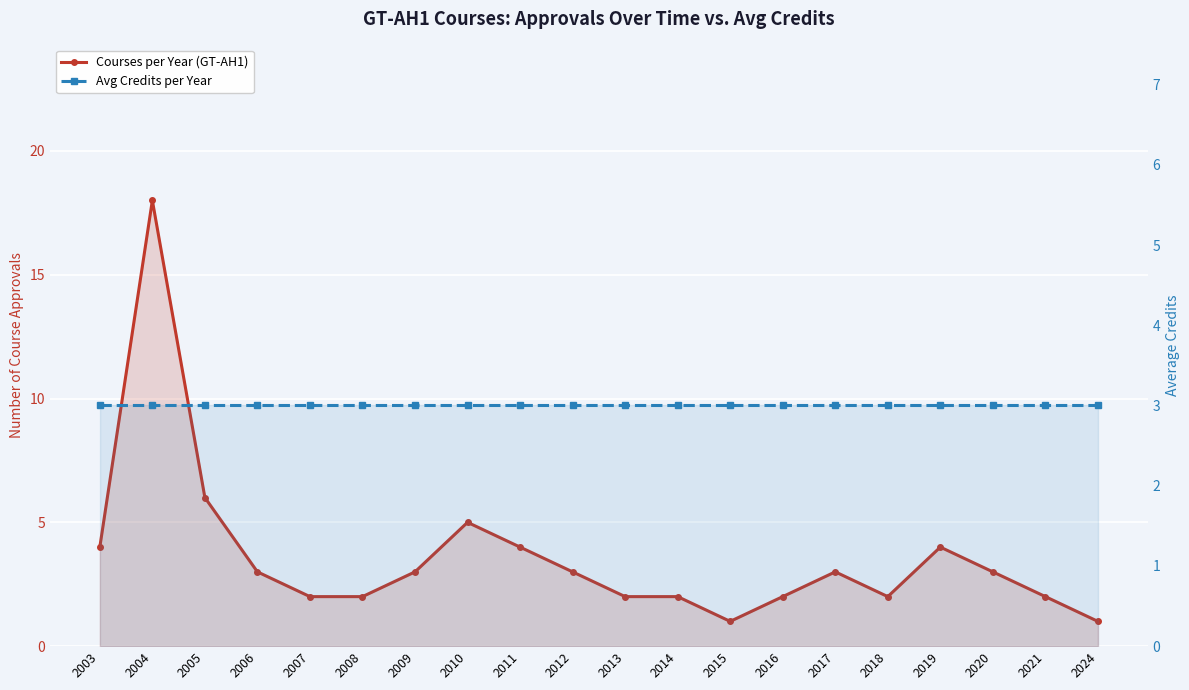

What is the difference between the highest and lowest values at 2003?

1